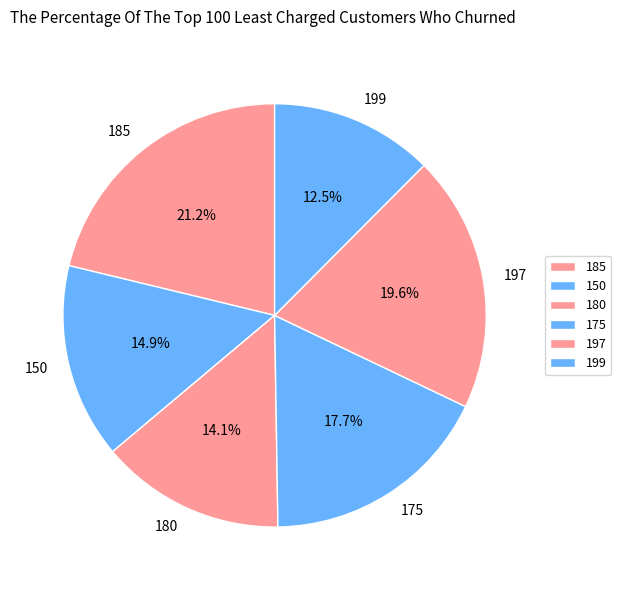

To the nearest percent, what is the combined percentage of 199 and 175?

30%